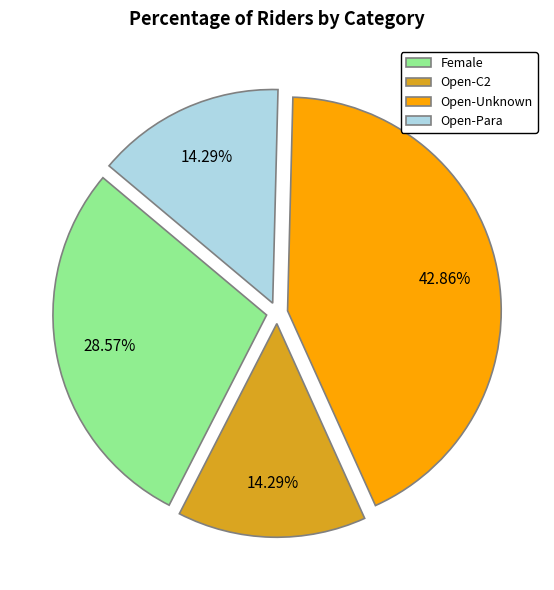

What percentage is the Open-C2 slice, to the nearest percent?

14%